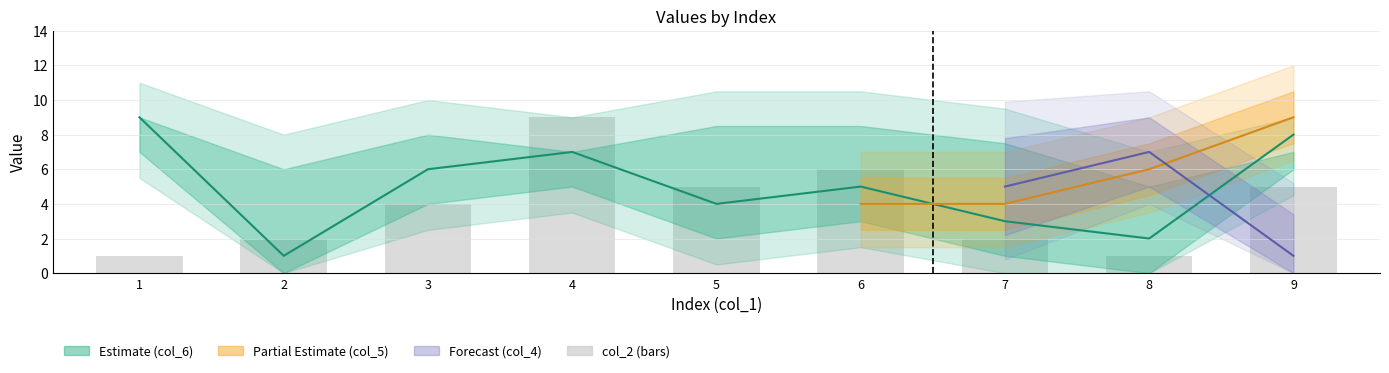

What is the difference between the maximum and second lowest values?

8